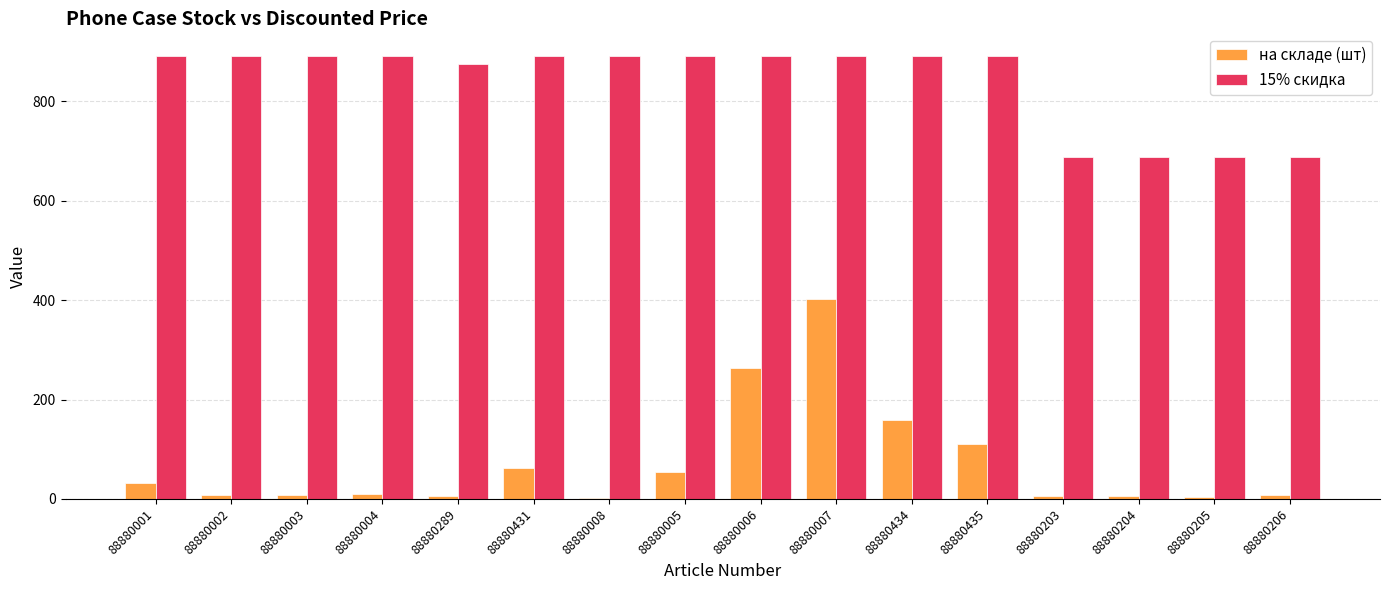

Which series has the largest total across all categories?

15% скидка